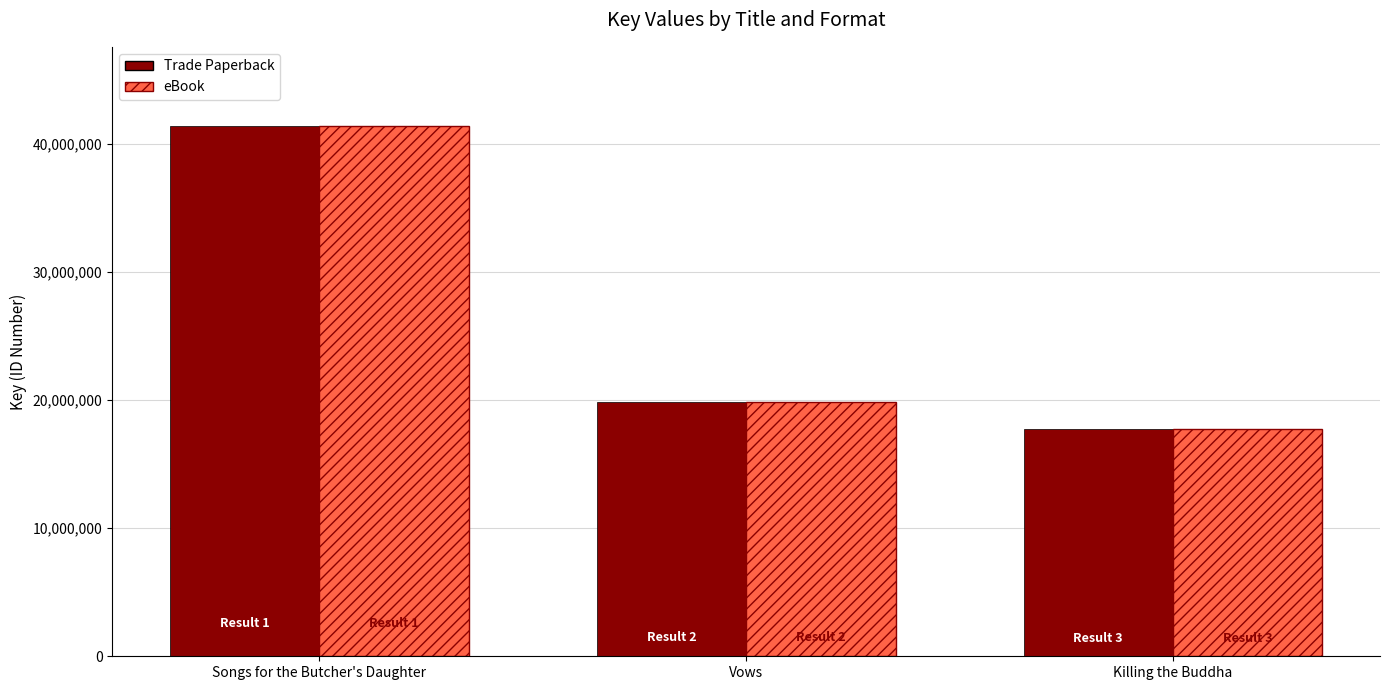

Where is Trade Paperback nearest to the value 29571601?

Vows